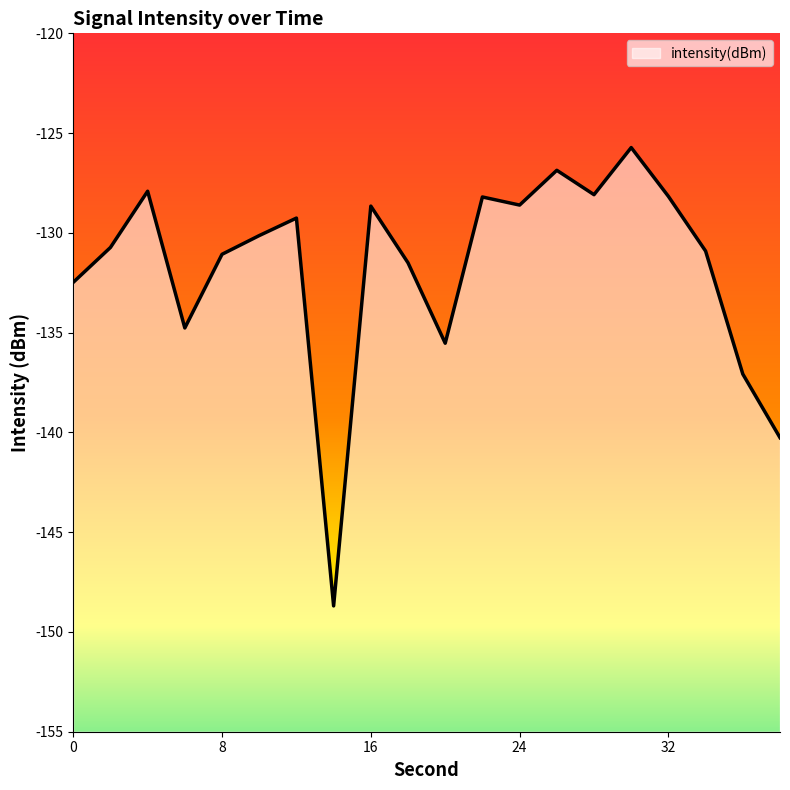

At which category does the chart reach its peak across all series?

30